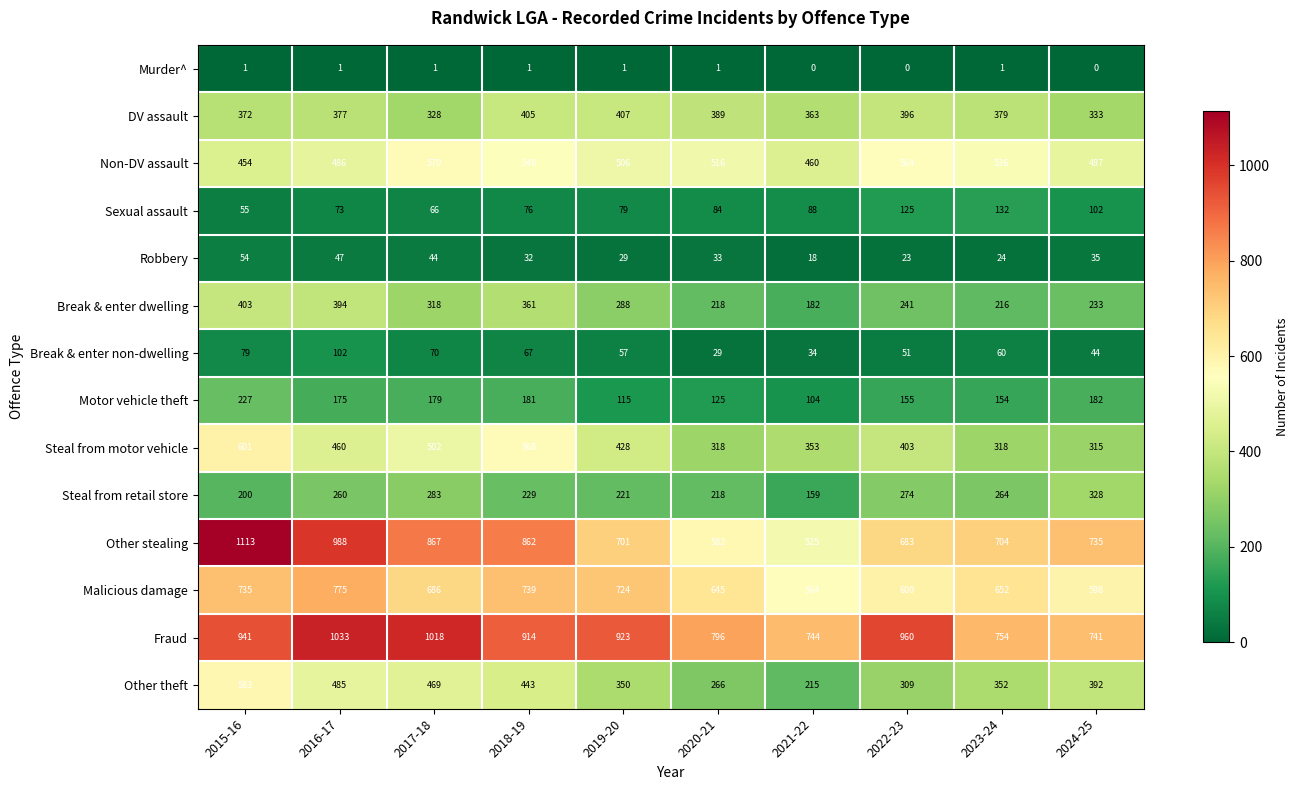

Which series has the largest range (max minus min)?

Other stealing